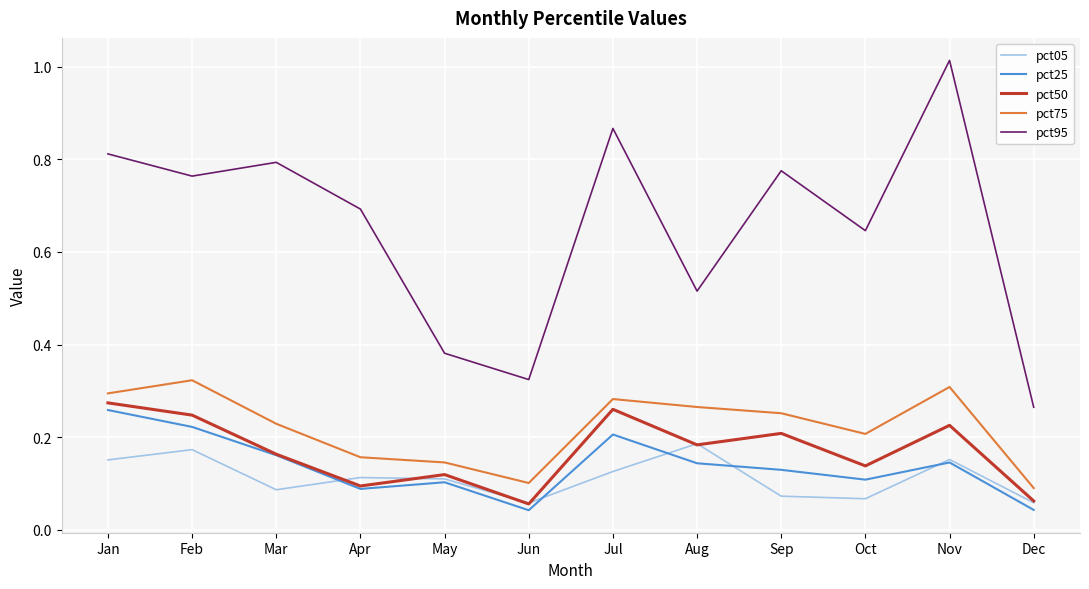

How many interior local valleys does the pct75 series have?

2